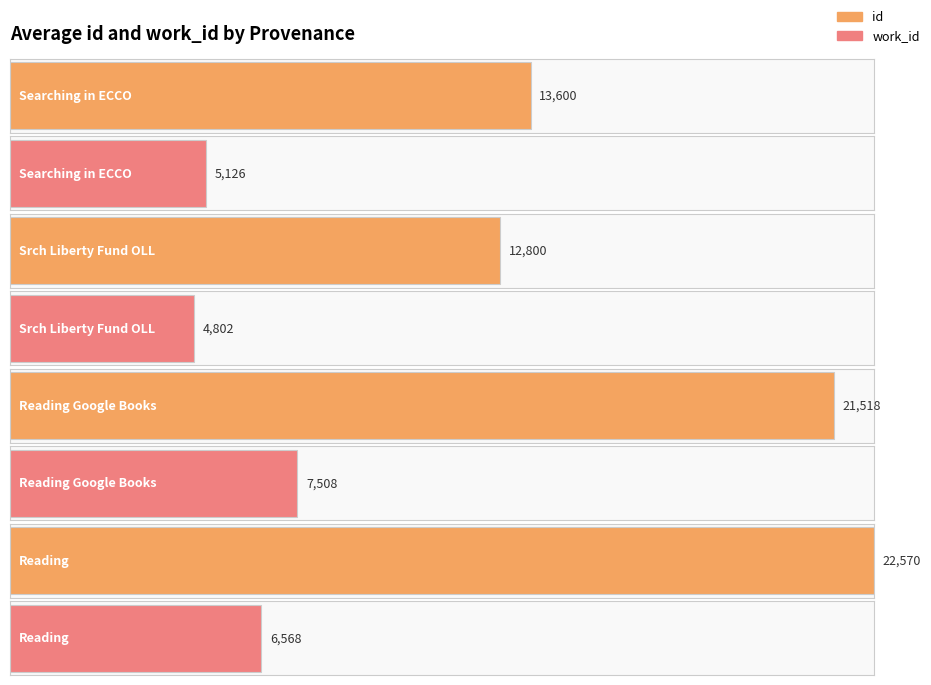

Which series has the widest spread of values?

id